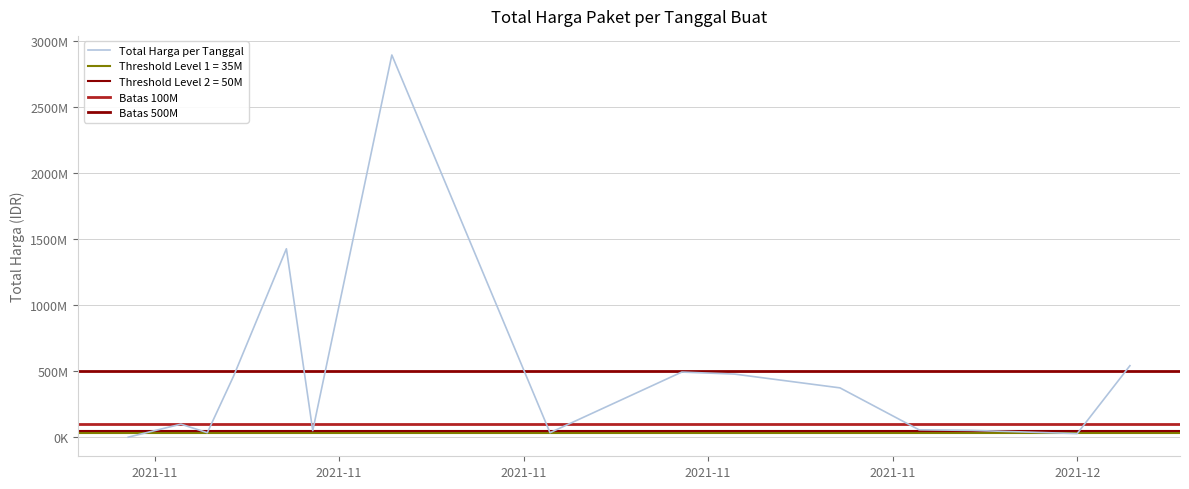

Does the chart display data point markers on the line(s)?

No